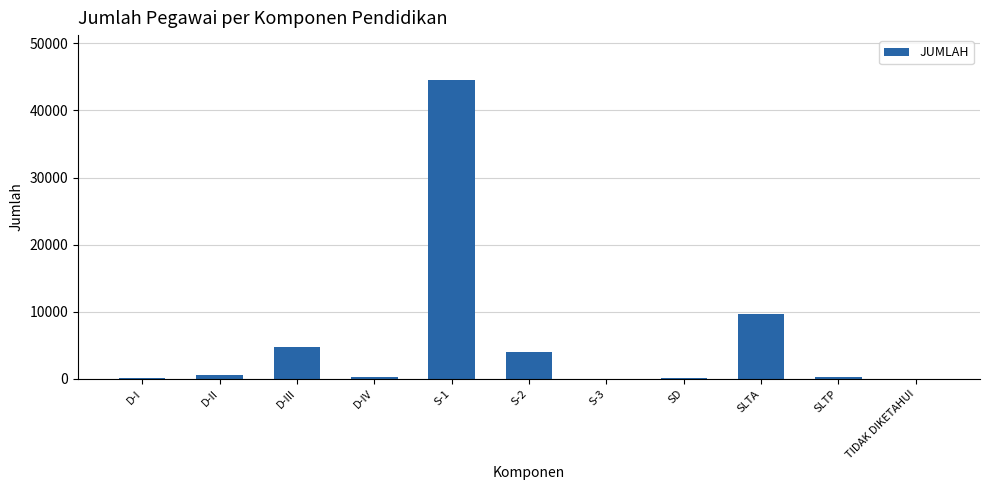

What is the maximum value shown in the chart?

44544